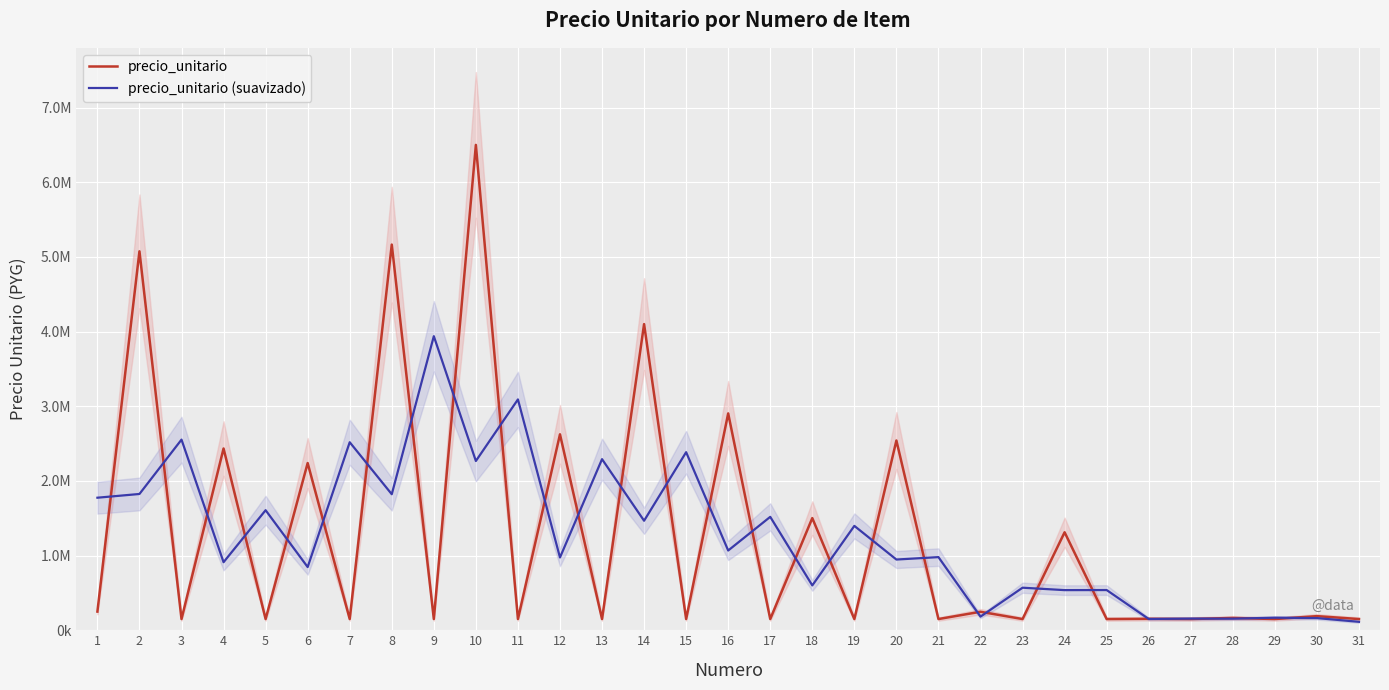

Is the value of precio_unitario (suavizado) at 25 greater than the value of precio_unitario at 31?

Yes